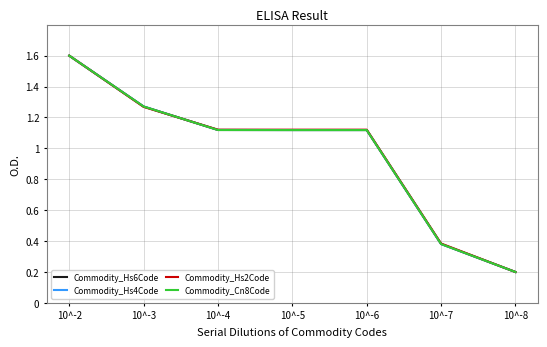

What is the maximum value for Commodity_Hs4Code?

1.6